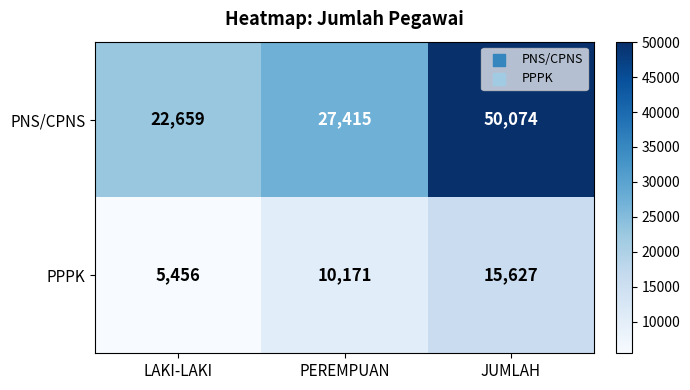

What is the difference between the highest and lowest values at LAKI-LAKI?

17203